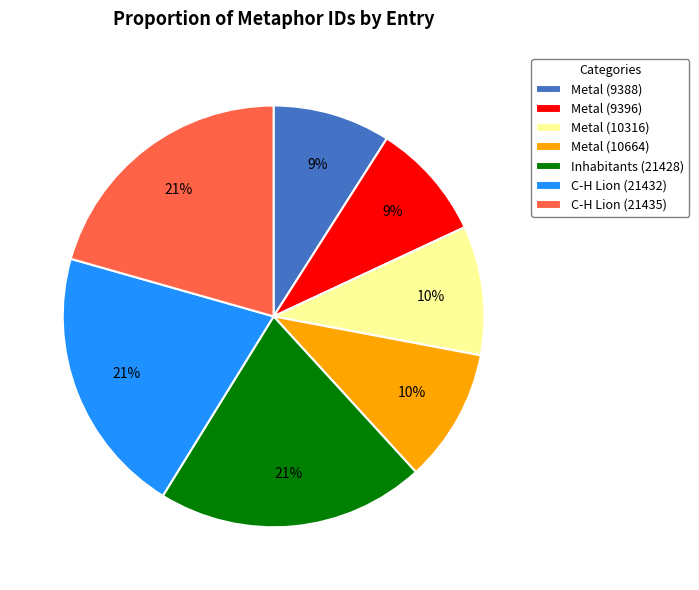

How many segments does this pie chart have?

7